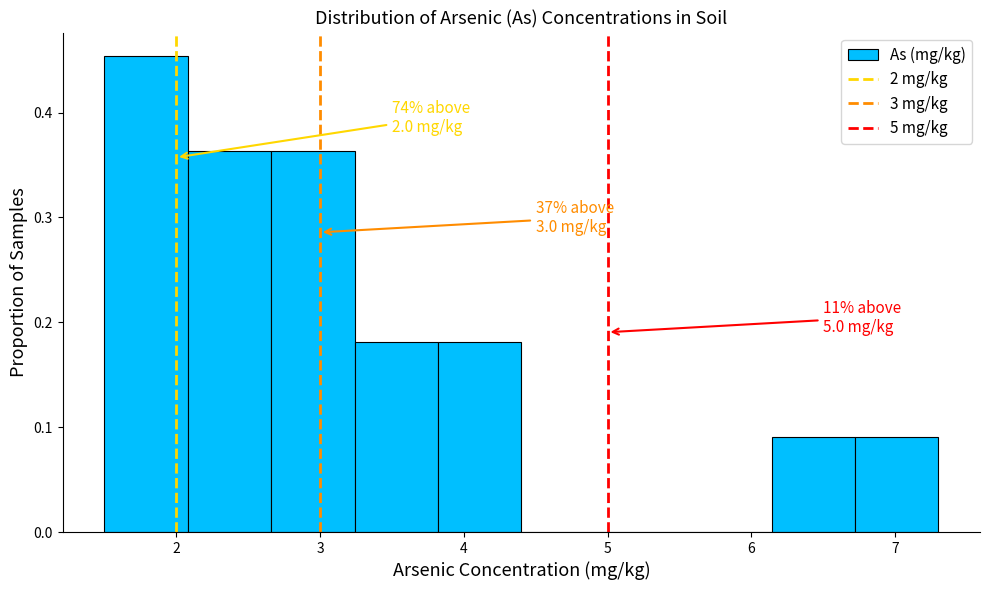

Over which range of the x-axis is the bar tallest?

1.50 to 2.08